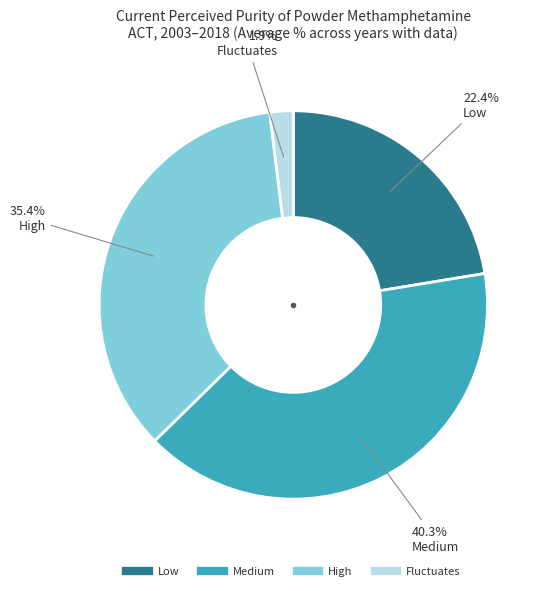

Between Fluctuates and High, which is larger?

High